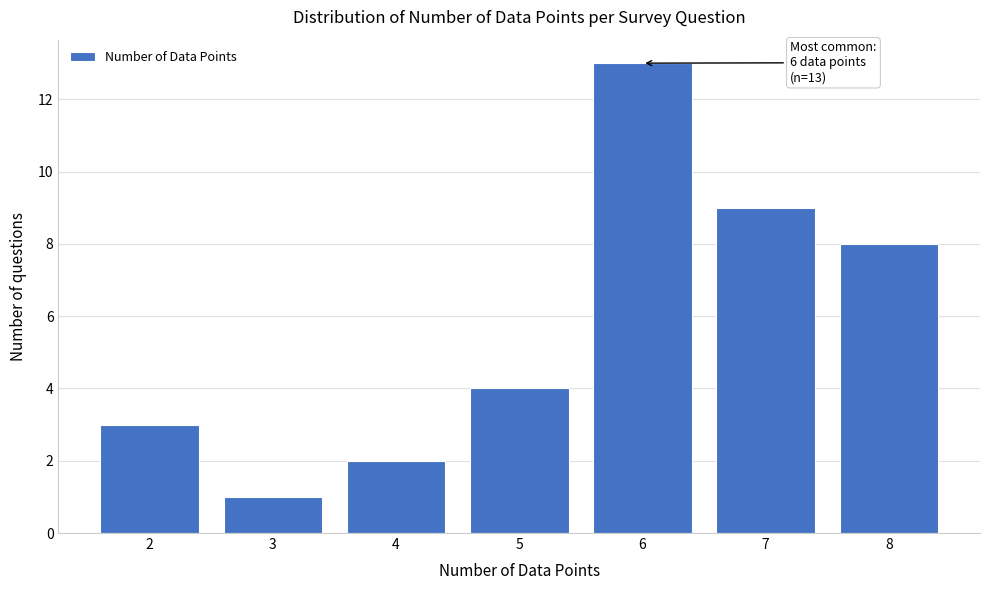

Reading left to right, transcribe all the data shown in this chart.

2=3	3=1	4=2	5=4	6=13	7=9	8=8